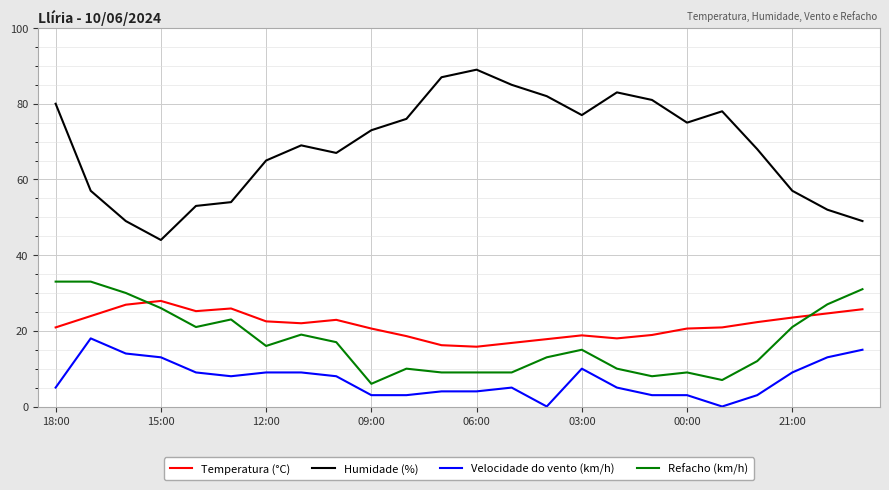

What is the difference between the maximum and minimum values in the Refacho (km/h) series?

27.0